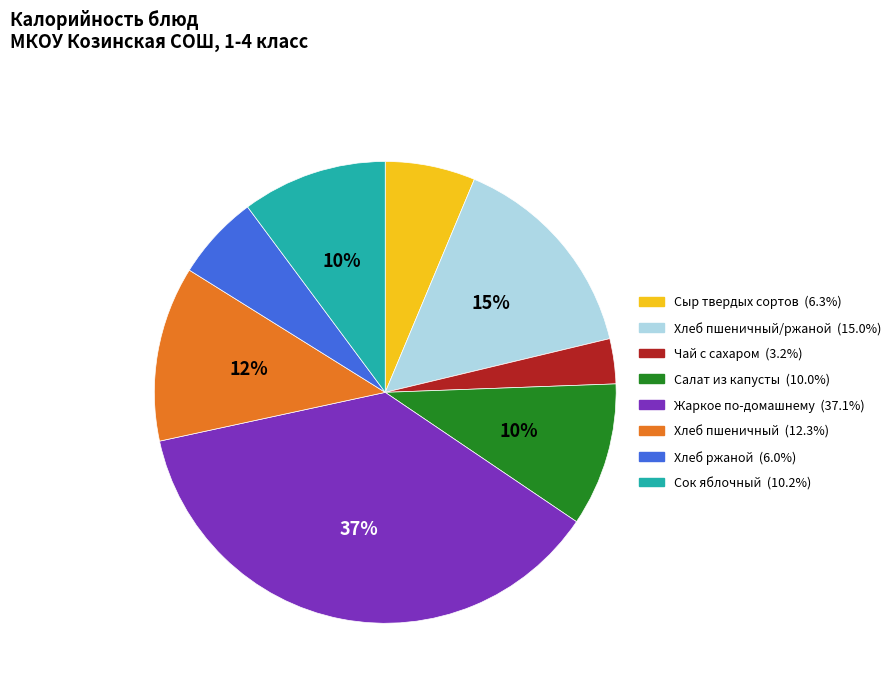

To the nearest percent, what is the difference between the largest and smallest slice percentages?

34%